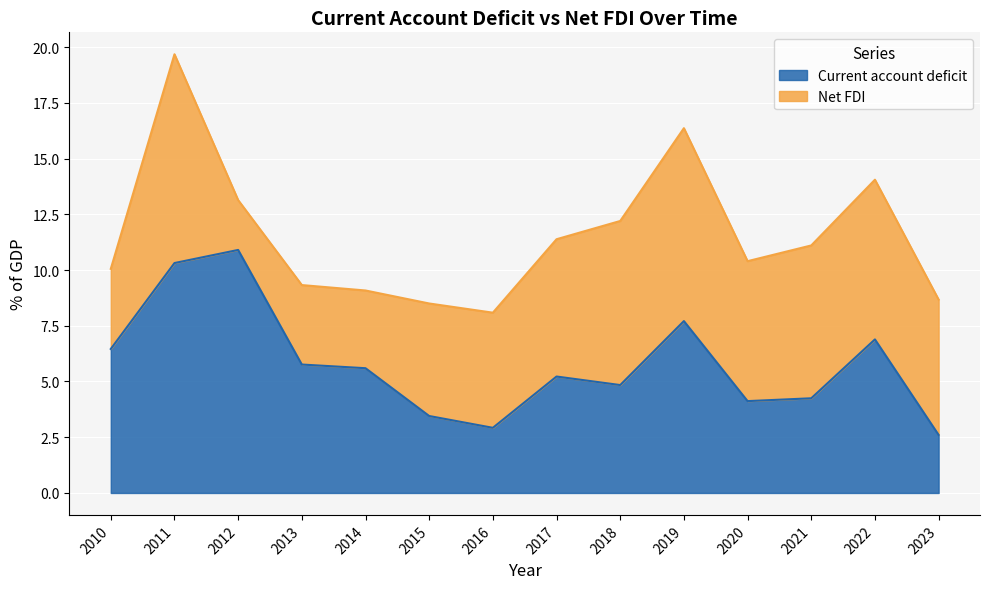

Rank the categories by value from highest to lowest.

2012, 2011, 2019, 2022, 2010, 2013, 2014, 2017, 2018, 2021, 2020, 2015, 2016, 2023